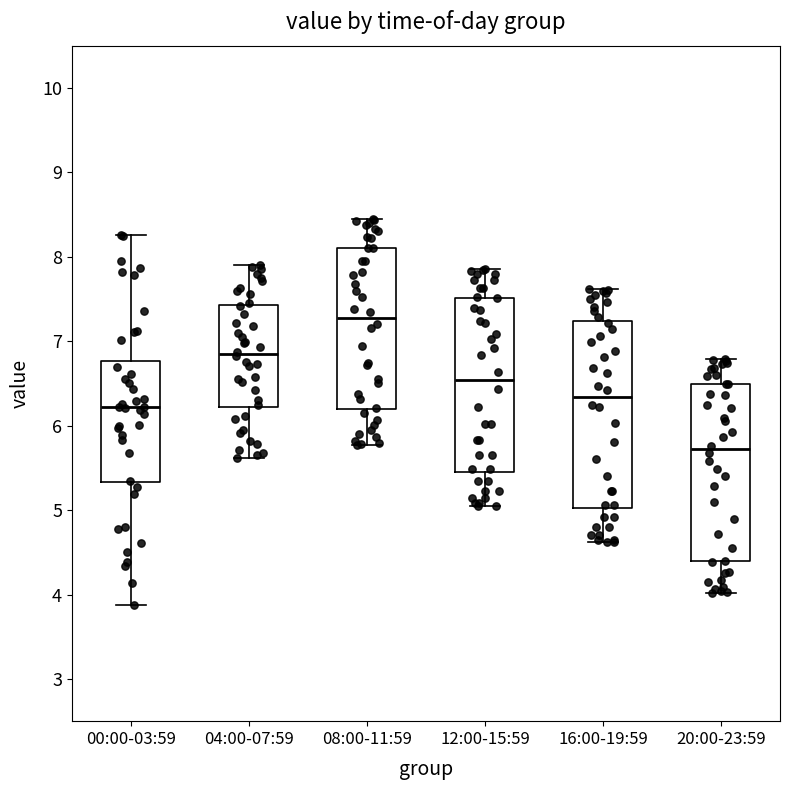

Where does the lower whisker of the box for 12:00-15:59 end on the y-axis? The values are not printed on the chart, so give them approximately, as read against the axis.

5.1